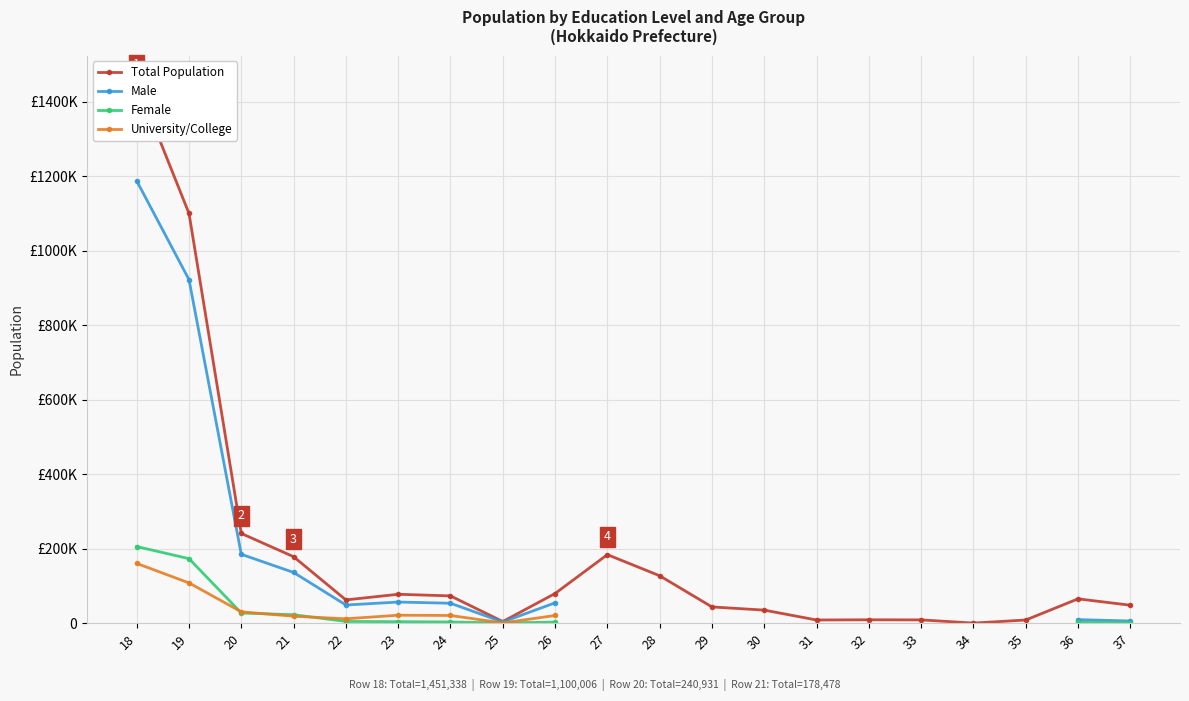

What are all the series names shown in the legend?

Total Population, Male, Female, University/College